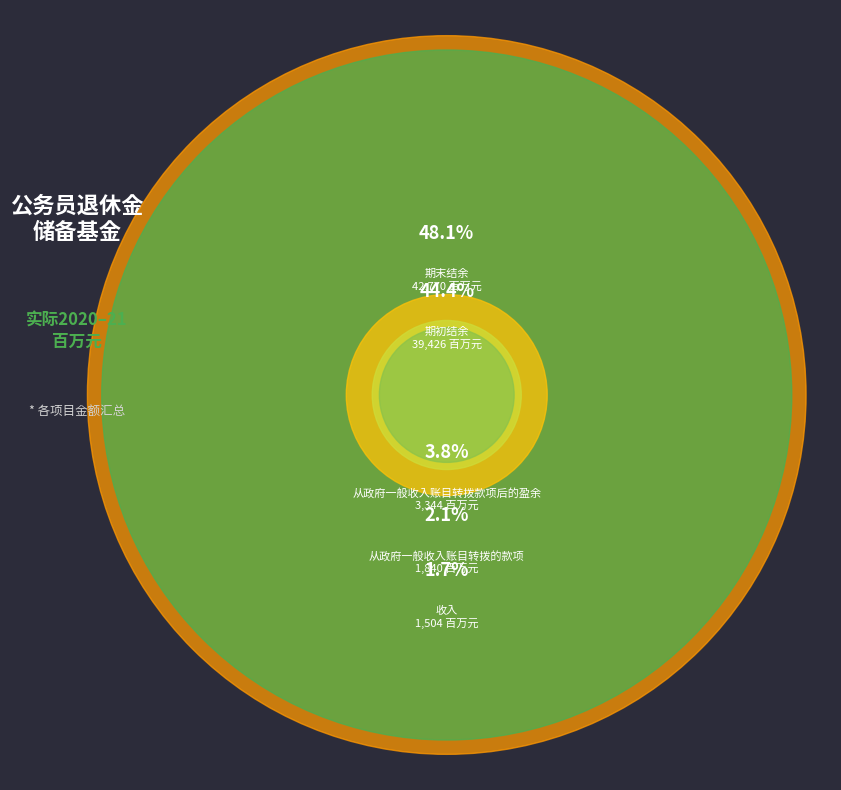

Is it true that 期末结余 is 48% of the pie?

True